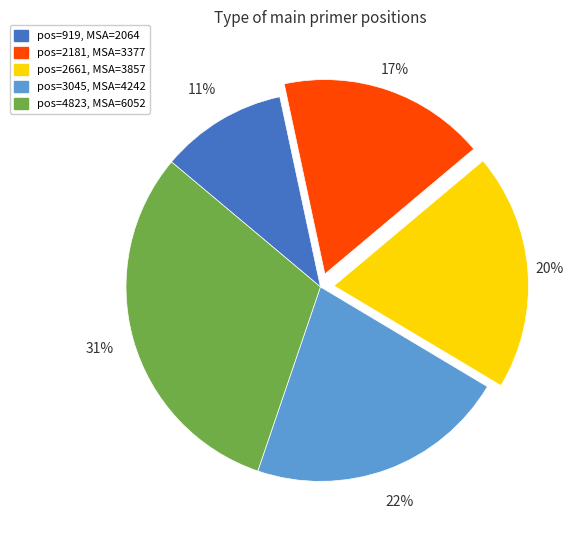

To the nearest percent, what is the average slice percentage?

20%